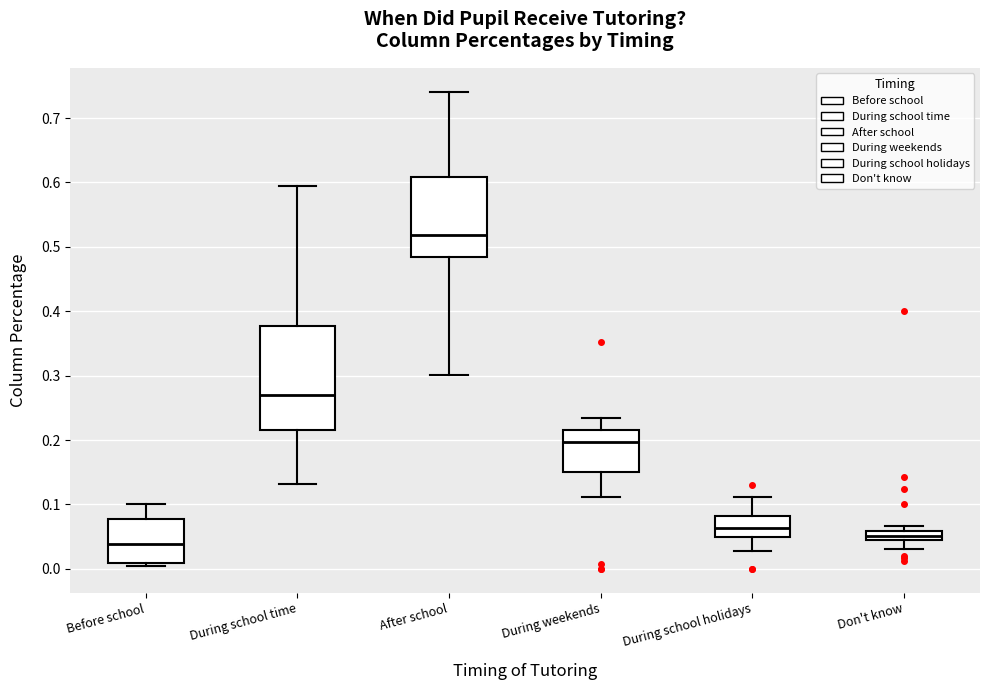

Which box is the tallest, from its lower edge to its upper edge?

During school time